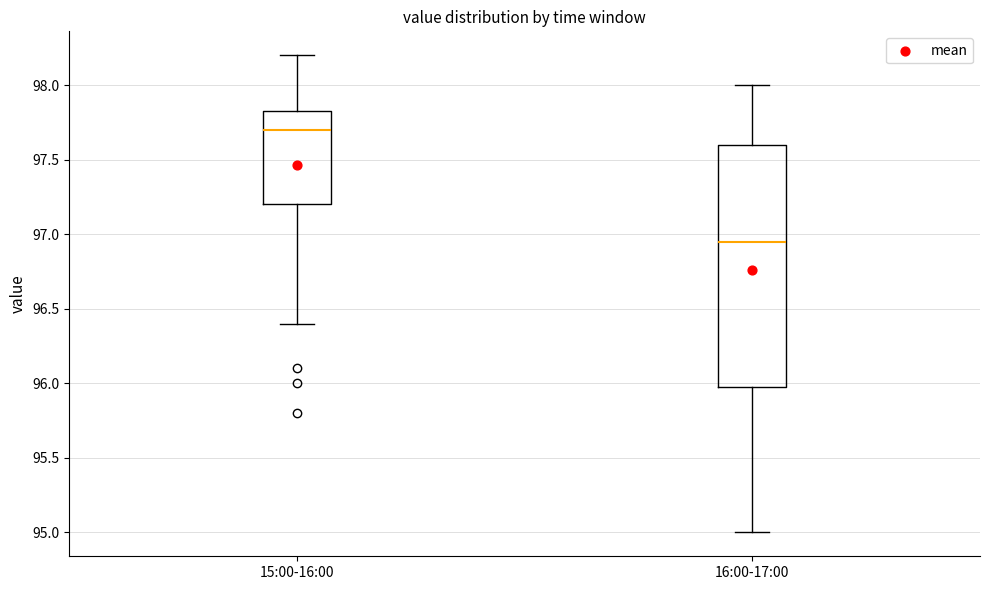

Reading left to right, transcribe this box plot: for each box, give where its median line is, the range the box spans, and where its two whiskers end, as read against the y-axis. The values are not printed on the chart, so give them approximately, as read against the axis.

15:00-16:00: median 97.70, box 97.20 to 97.85, whiskers 96.40 to 98.20
16:00-17:00: median 96.95, box 96.00 to 97.60, whiskers 95.00 to 98.00